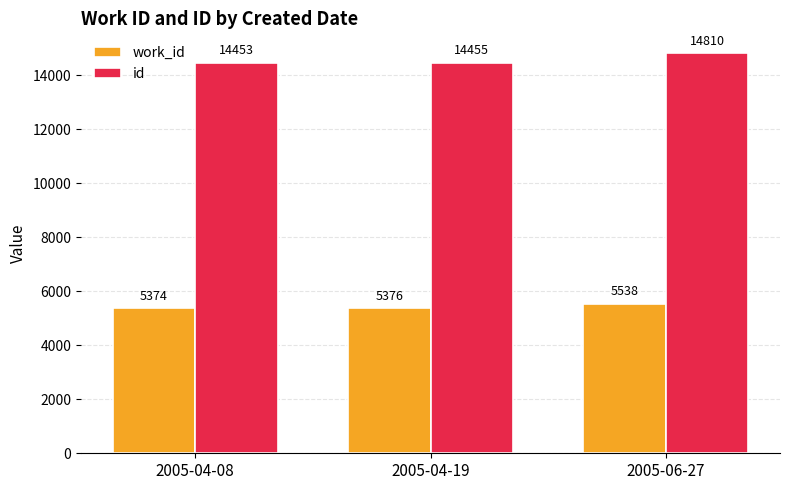

What is the highest value of the work_id series?

5538